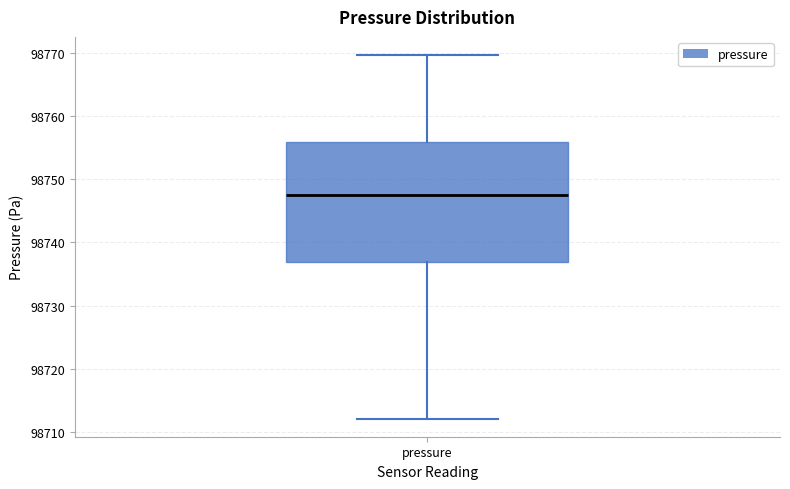

Where is the upper edge of the box for pressure on the y-axis? The values are not printed on the chart, so give them approximately, as read against the axis.

98756